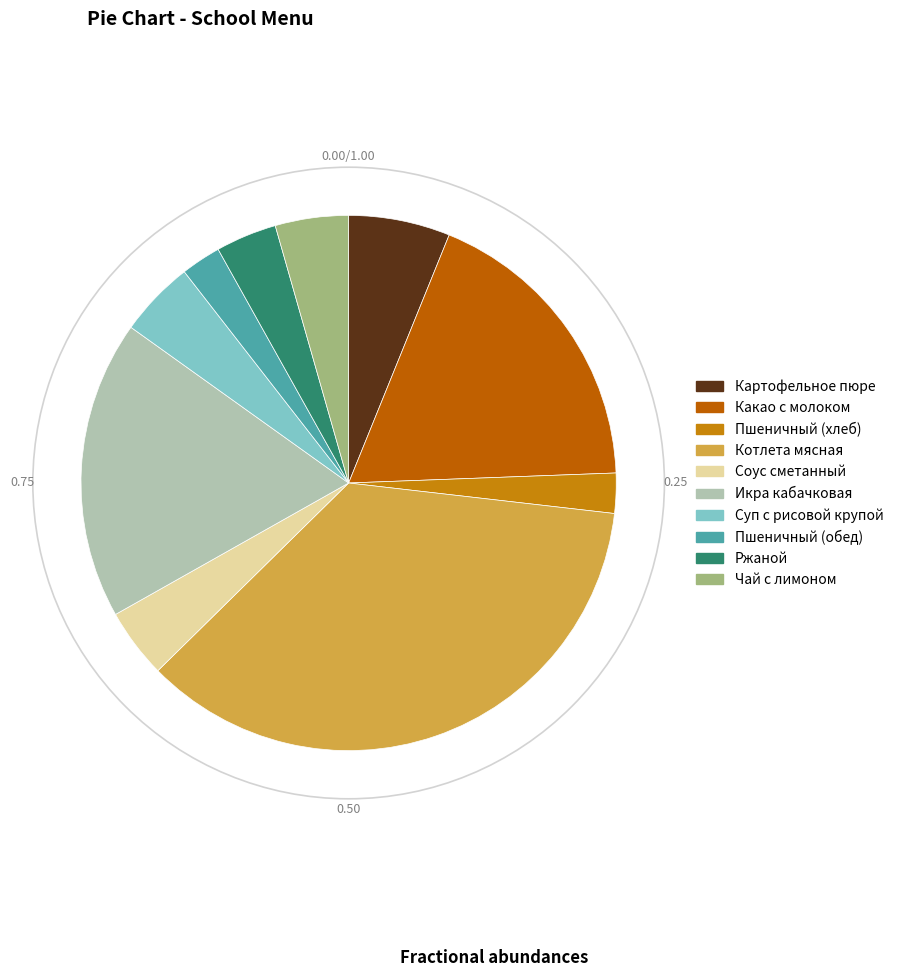

Does Пшеничный (обед) account for over 50% of the chart?

No